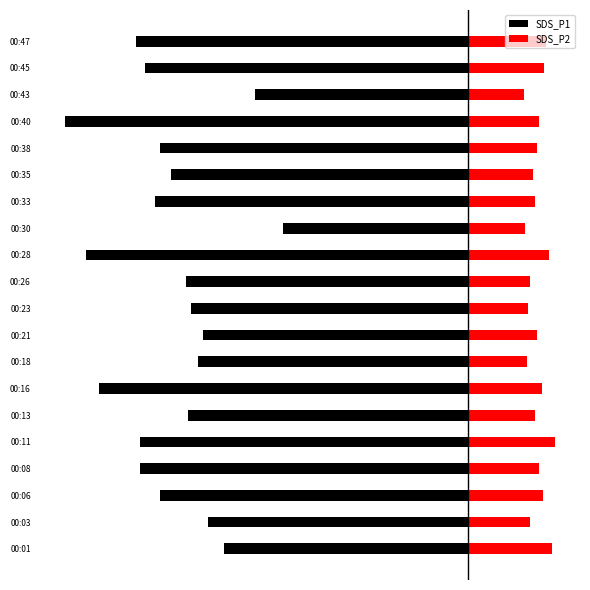

How many series are shown in this chart?

2